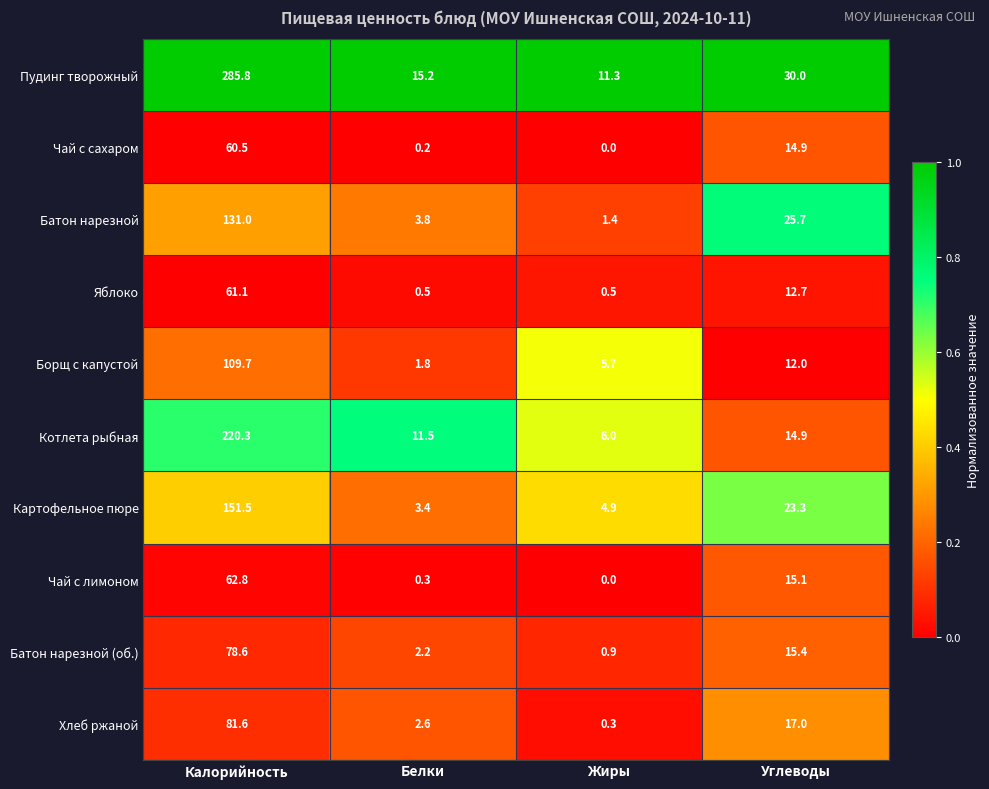

Which series has the largest range (max minus min)?

Пудинг творожный